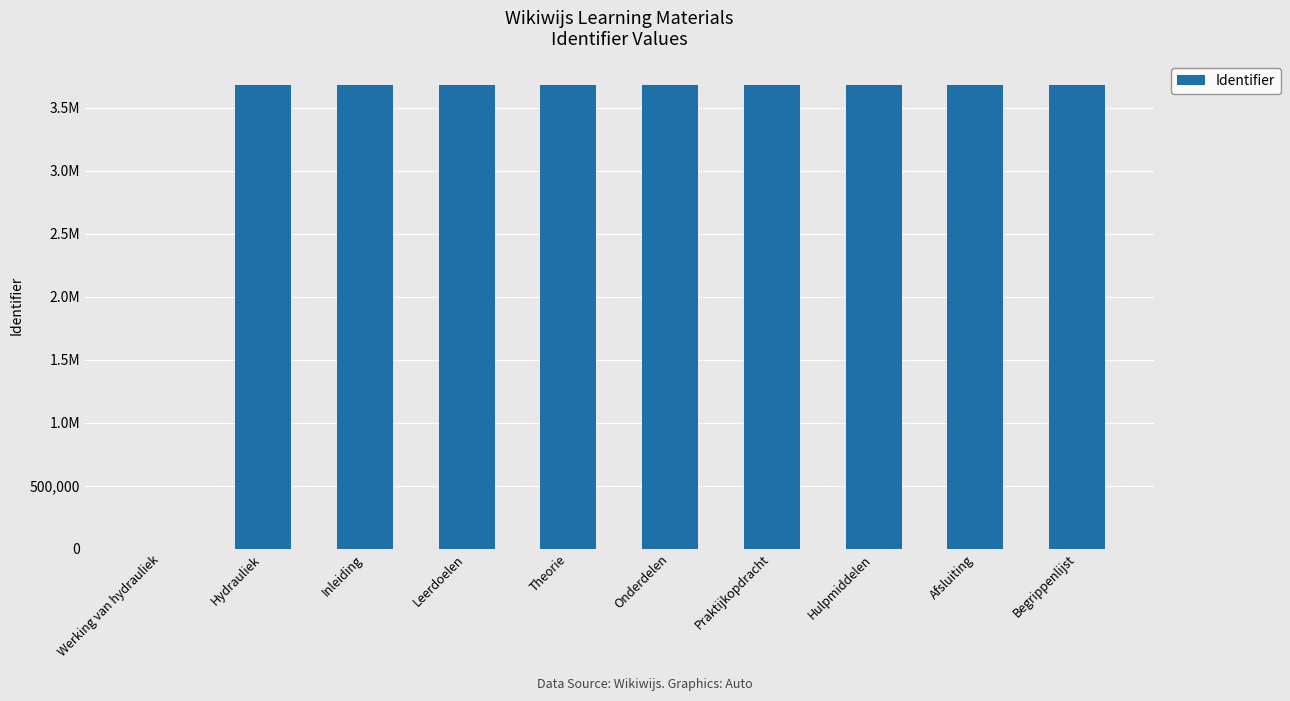

What is the label of the 7th bar from the right?

Leerdoelen